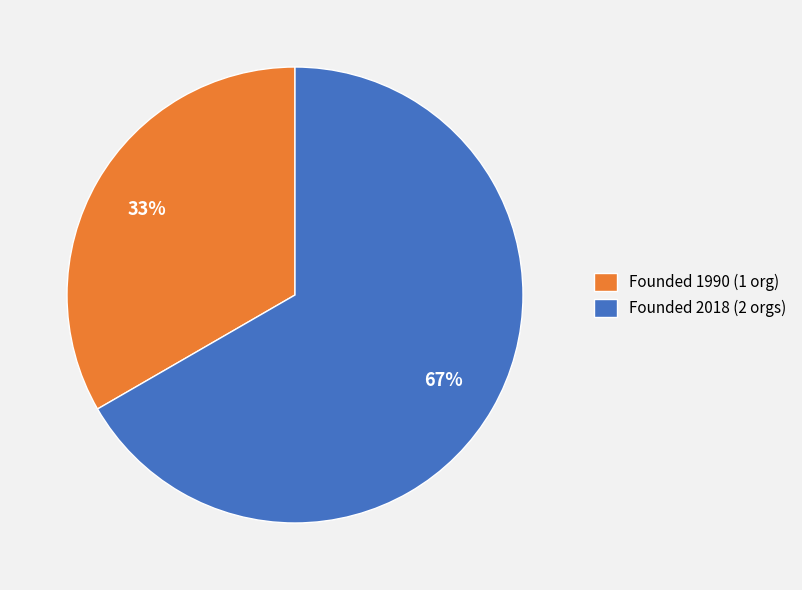

The Founded 2018 (2 orgs) slice represents 67% of the pie. True or false?

True